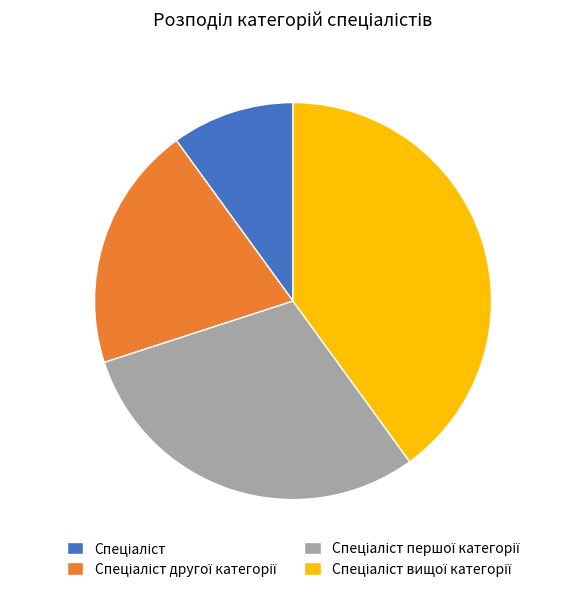

Does any single category account for the majority?

No